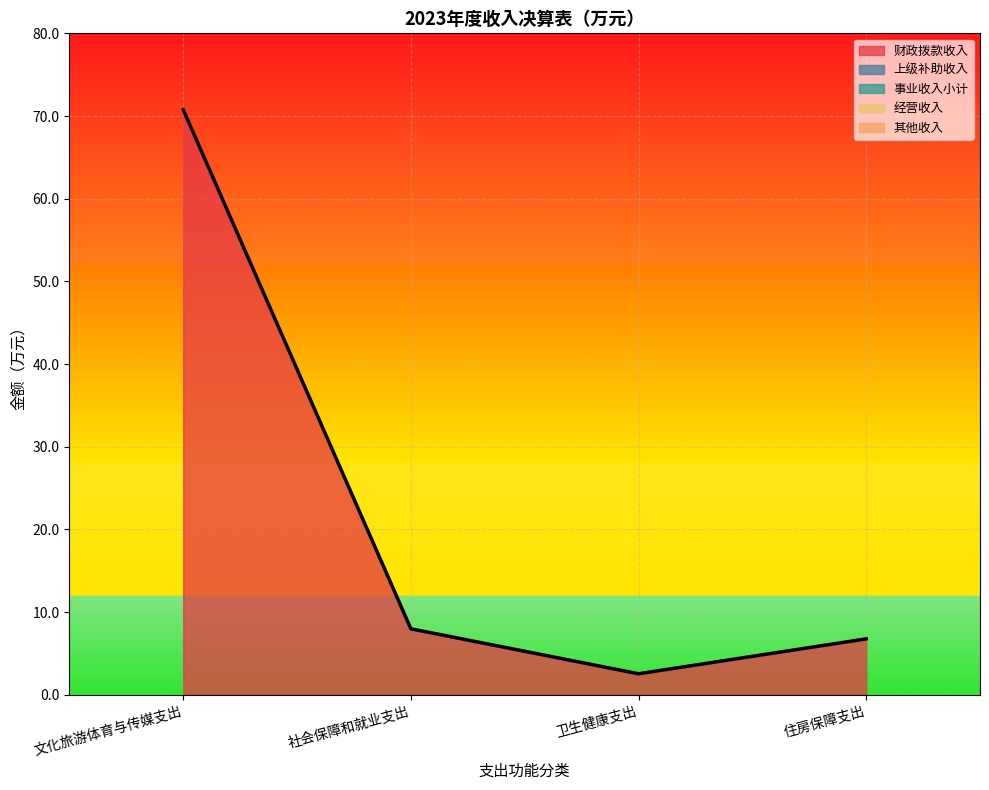

What is the total value across all series at 文化旅游体育与传媒支出?

70.8